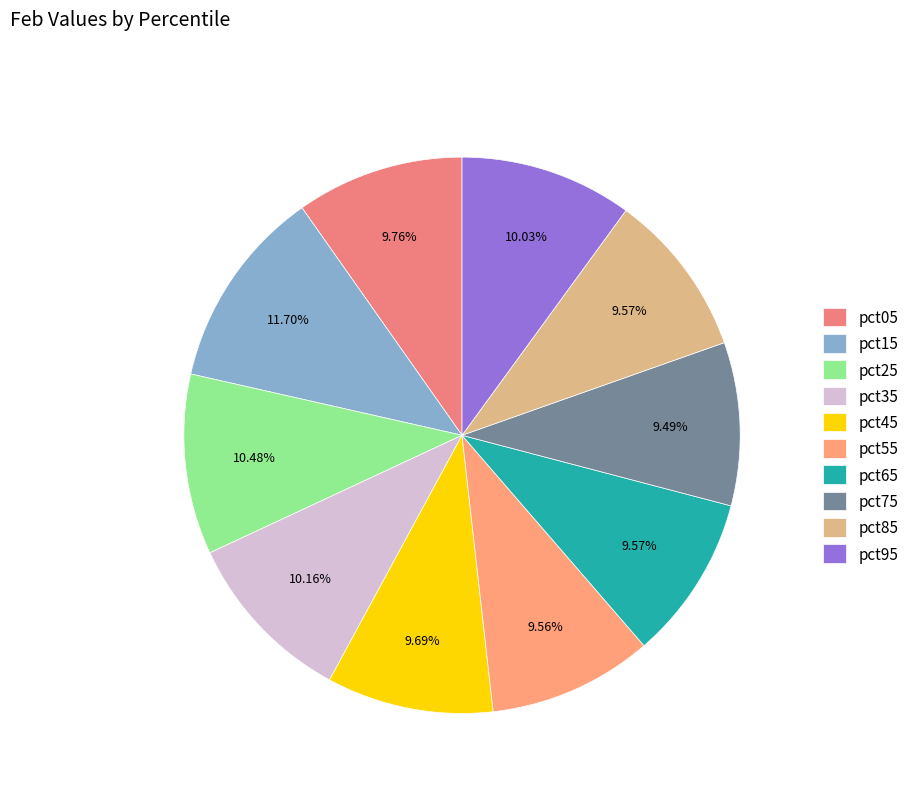

What percentage is the pct65 slice, to the nearest percent?

10%